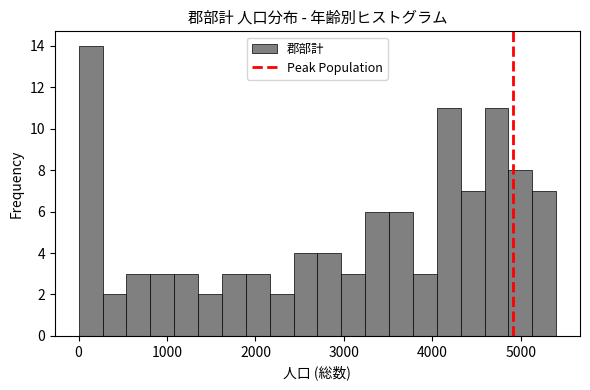

Around what value on the x-axis is the tallest bar? Give the approximate position of its centre, as read against the axis.

100